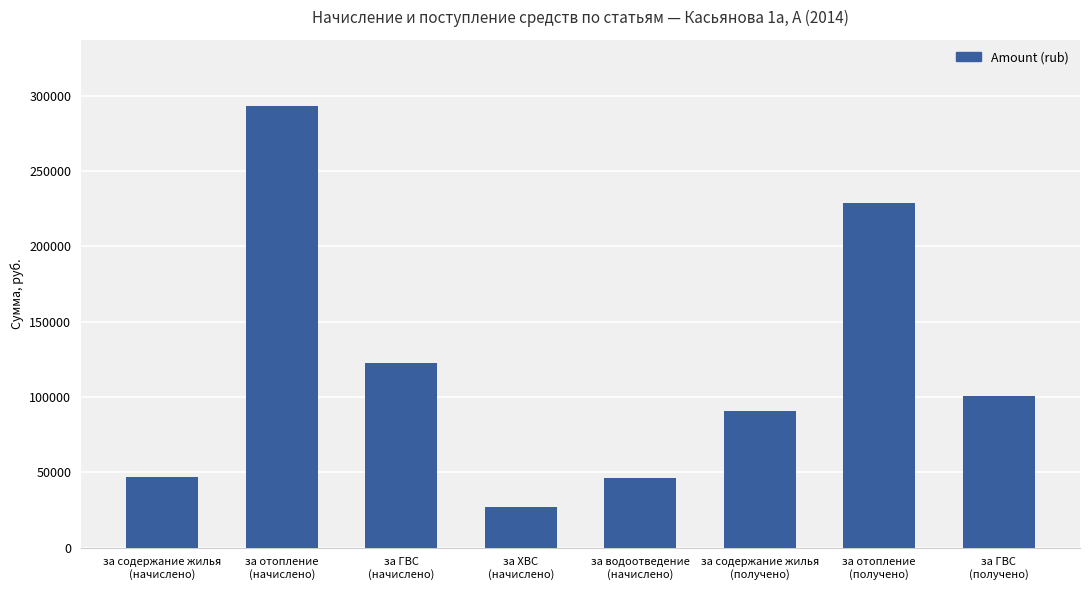

What is the sum of all values?

955602.3